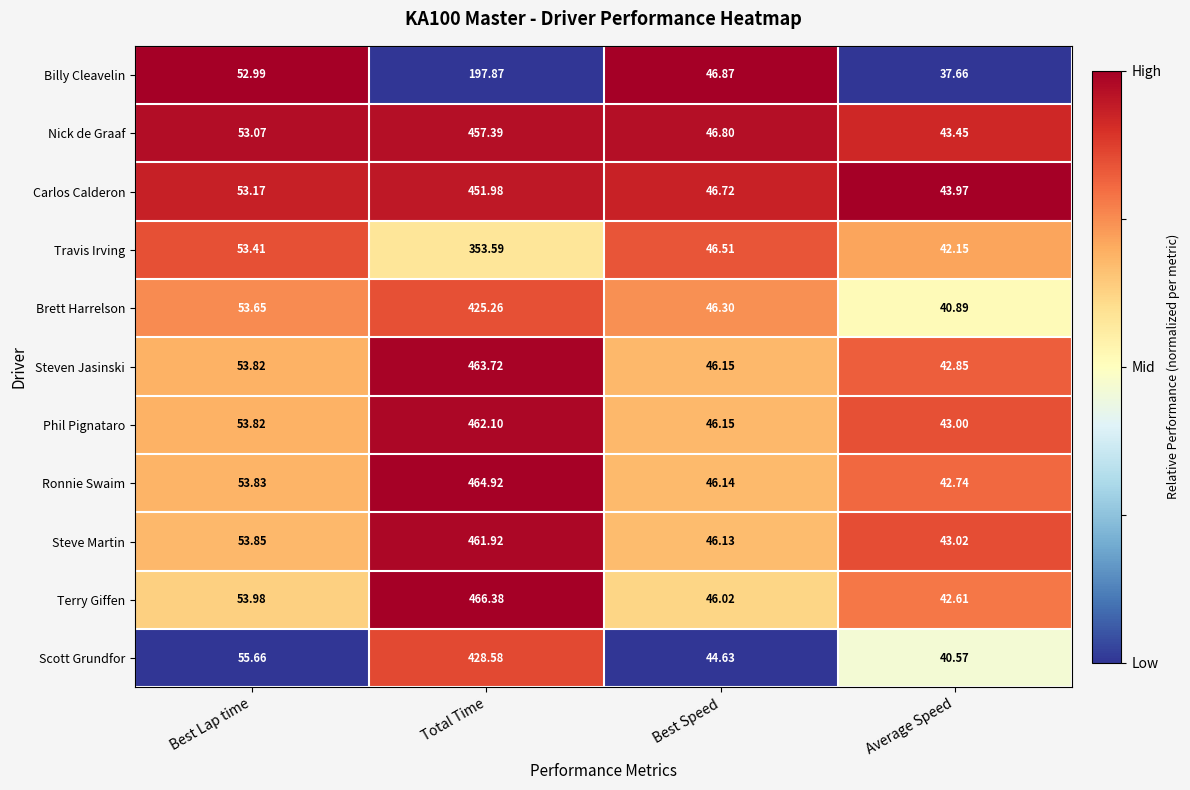

Which series has the largest range (max minus min)?

Terry Giffen